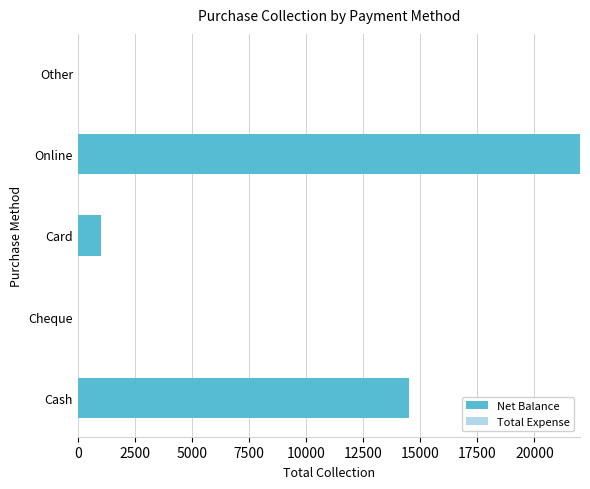

What is the change in value from Online to Other?

-22000